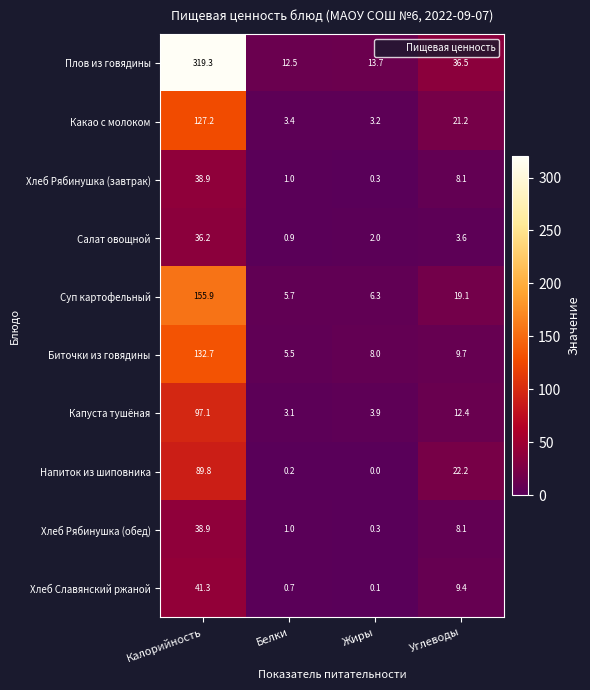

Which category has the lowest value across all series?

Жиры